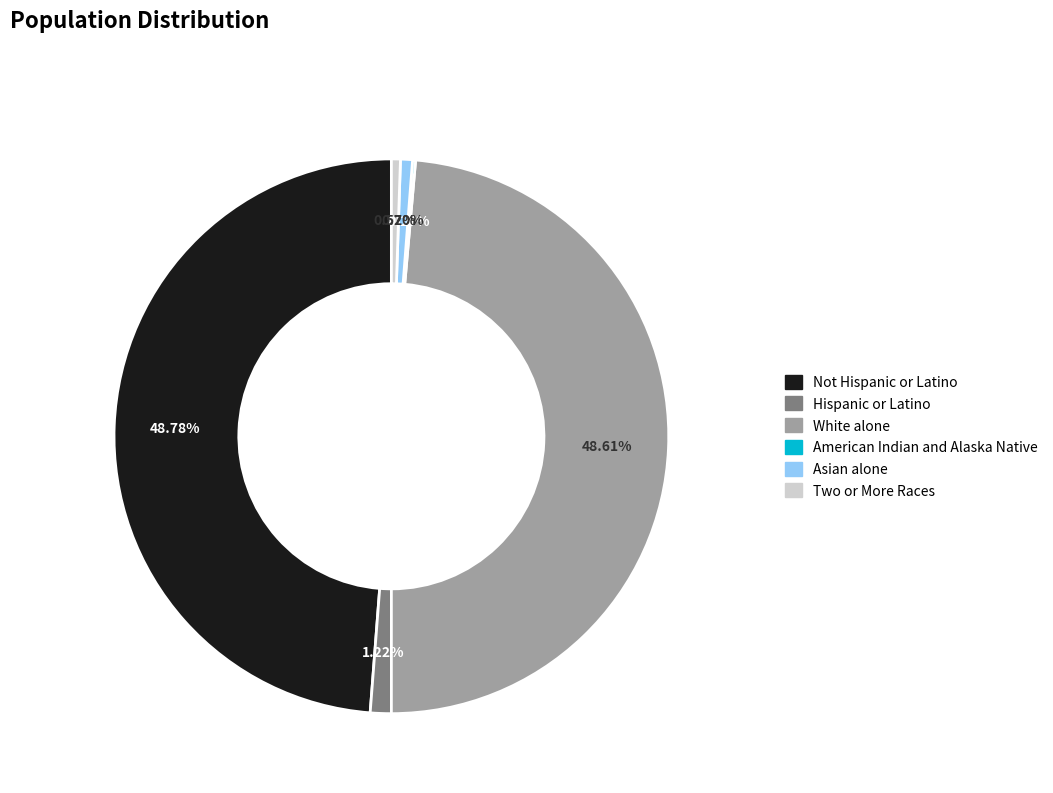

Does any single category account for the majority?

No